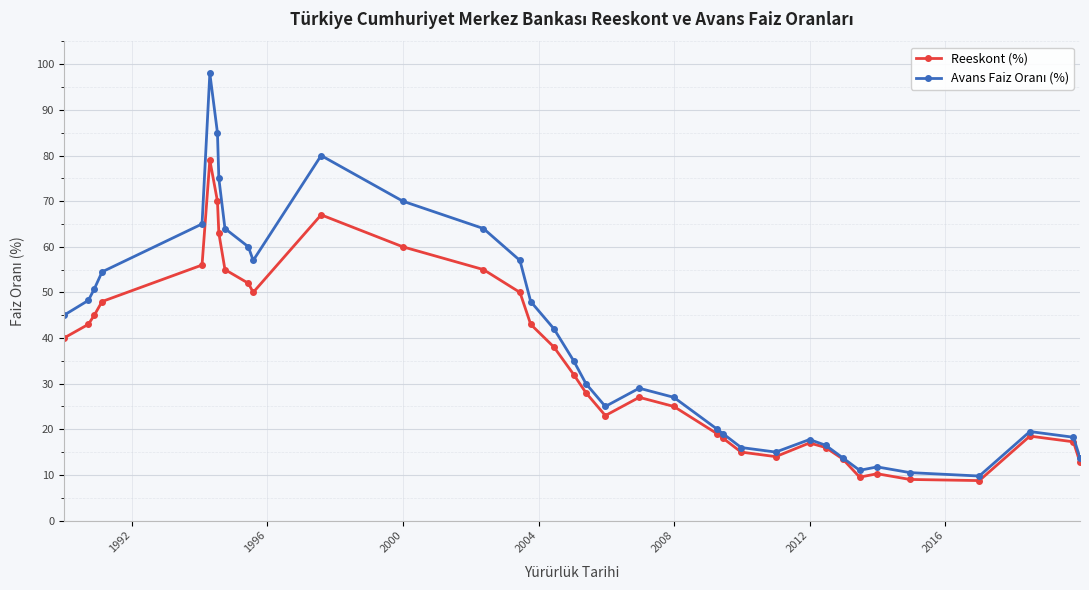

What is the average value of the Reeskont (%) series?

34.7